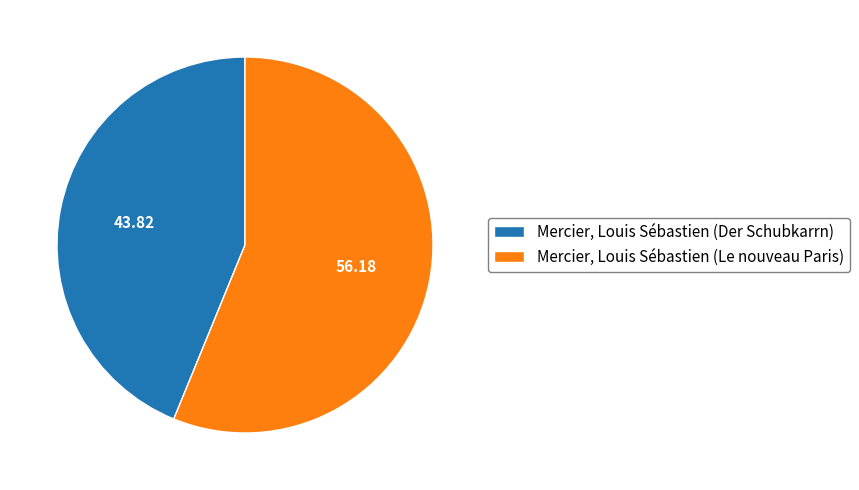

How many slices are in this pie chart?

2